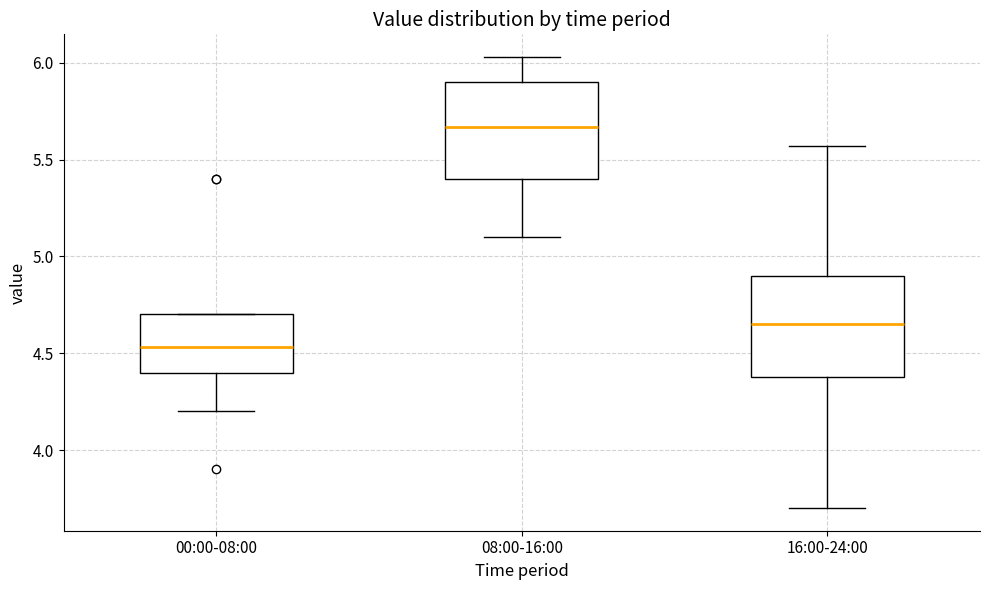

Where is the lower edge of the box for 00:00-08:00 on the y-axis? The values are not printed on the chart, so give them approximately, as read against the axis.

4.40